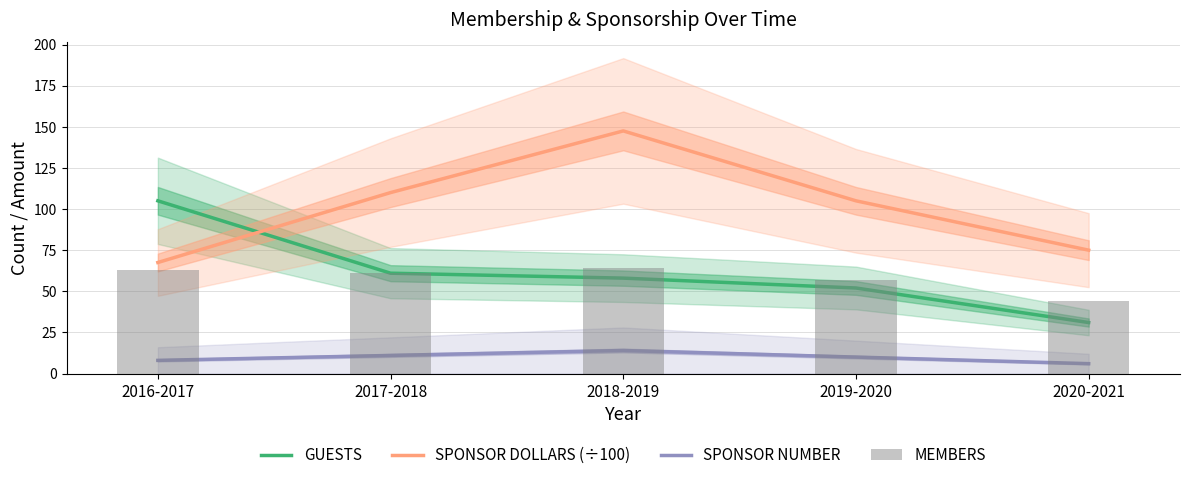

What is the average value of the SPONSOR NUMBER series?

9.8